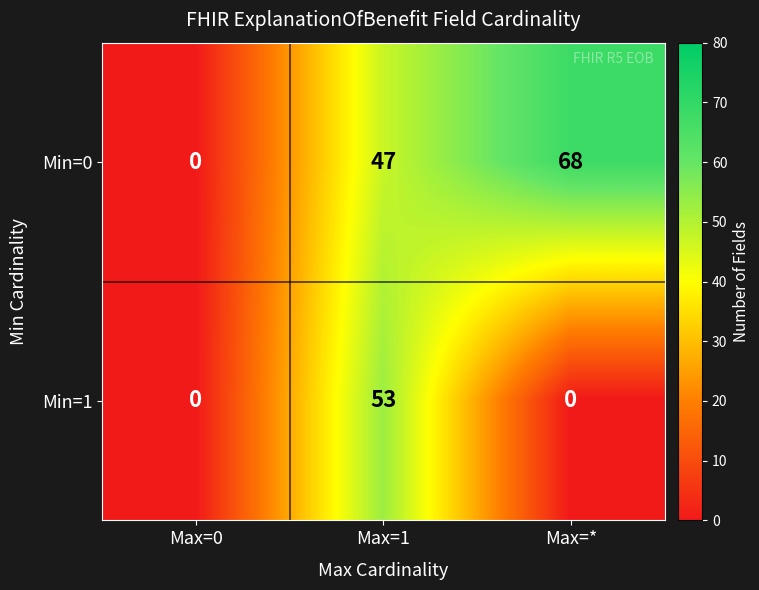

At Max=*, list the series in order from smallest to largest.

Min=1, Min=0